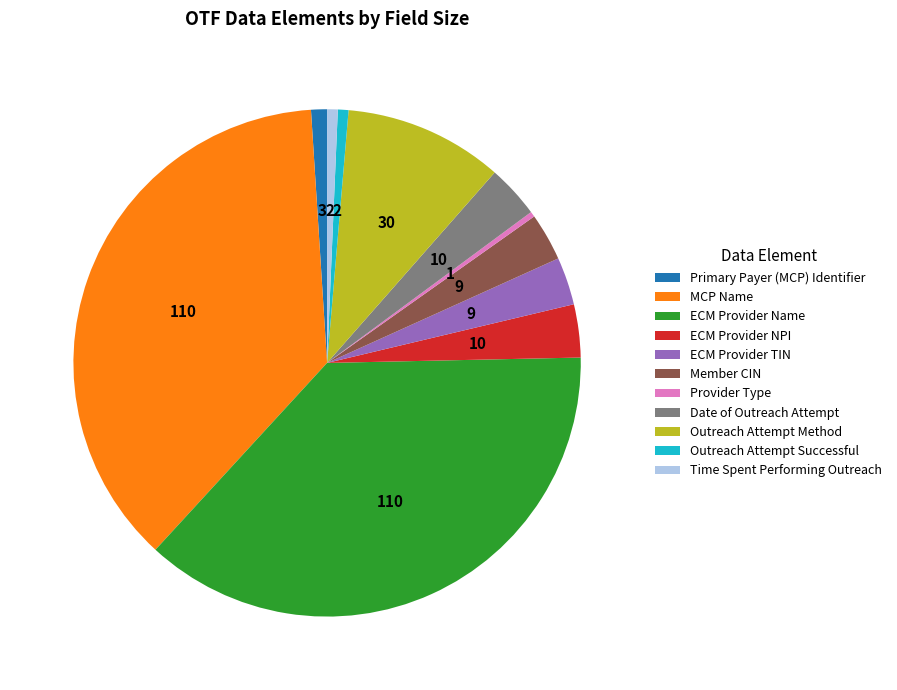

How many slices are in this pie chart?

11